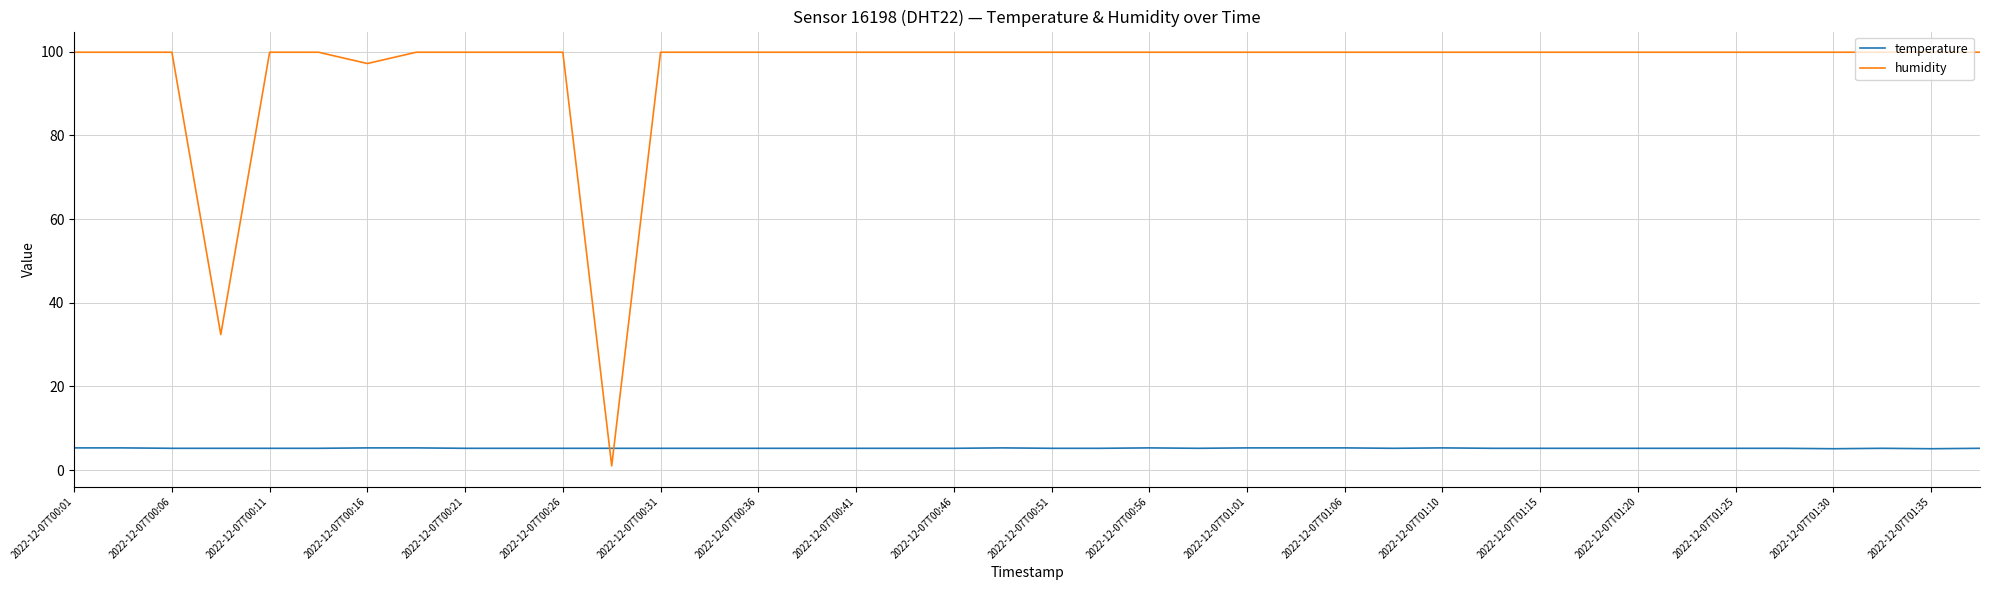

Rank the series by their maximum value, from lowest to highest.

temperature, humidity